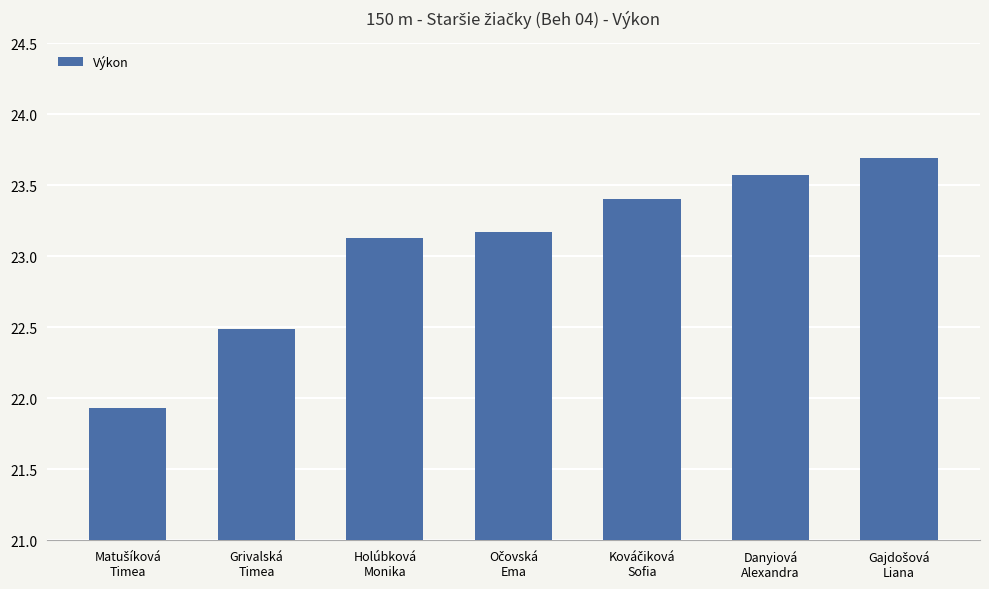

What is the maximum value shown in the chart?

23.7